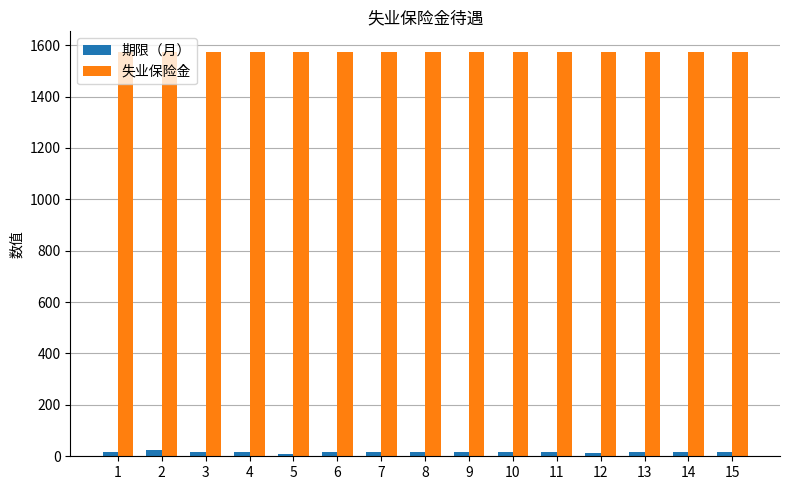

What is the maximum value shown in the chart?

1575